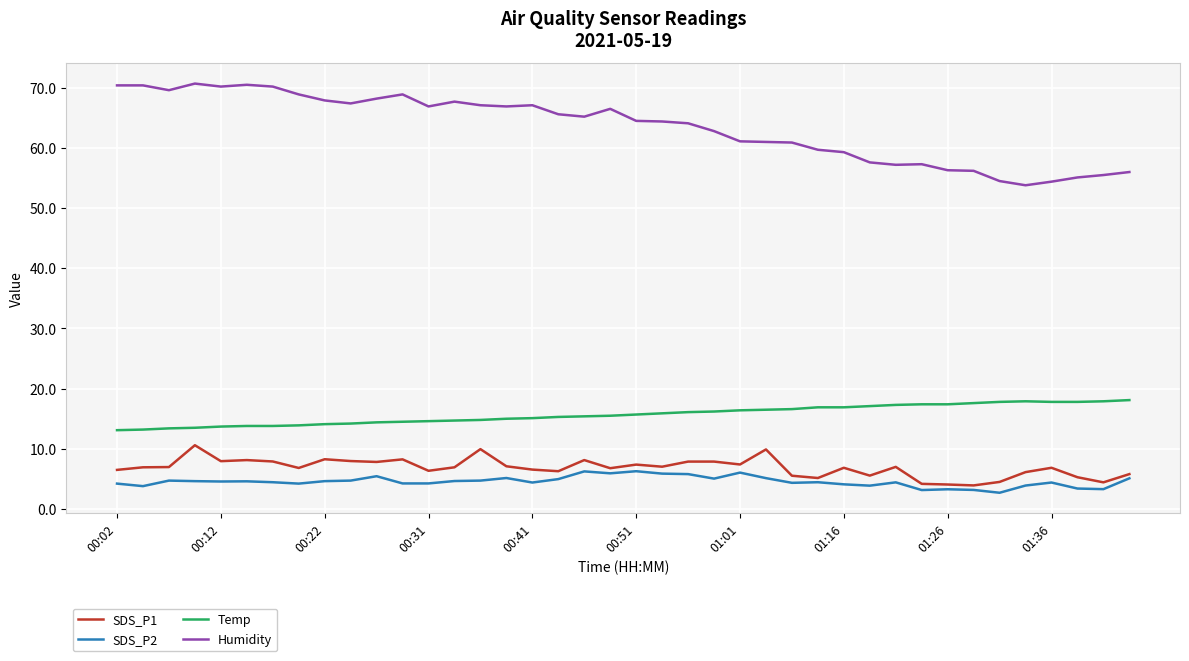

Which series has the largest total across all categories?

Humidity